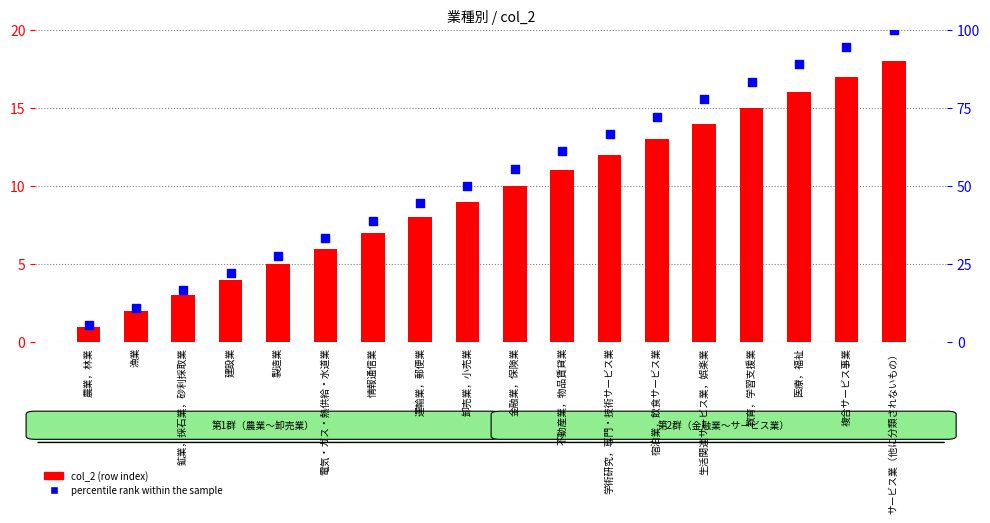

Is the value of col_2 (row index) at 複合サービス事業 greater than the value of percentile rank within the sample at 情報通信業?

No